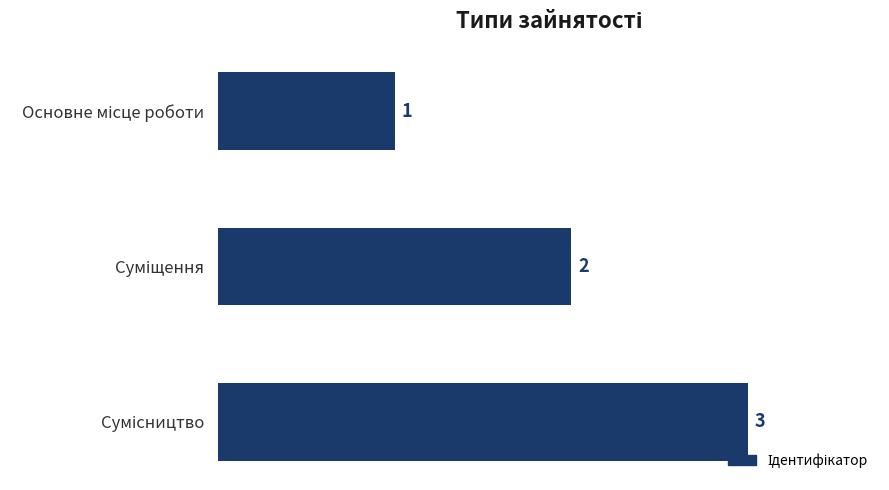

What is the greatest value displayed?

3